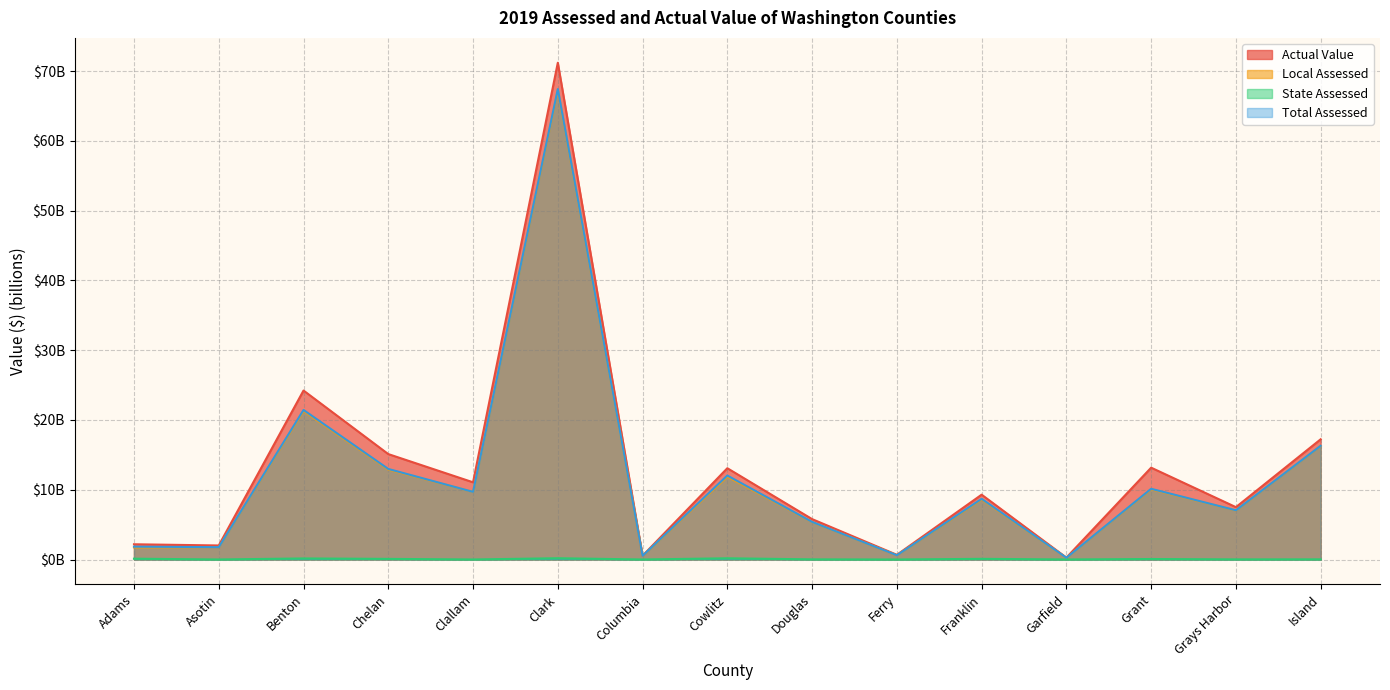

How many data points in Actual Value are less than 9?

7